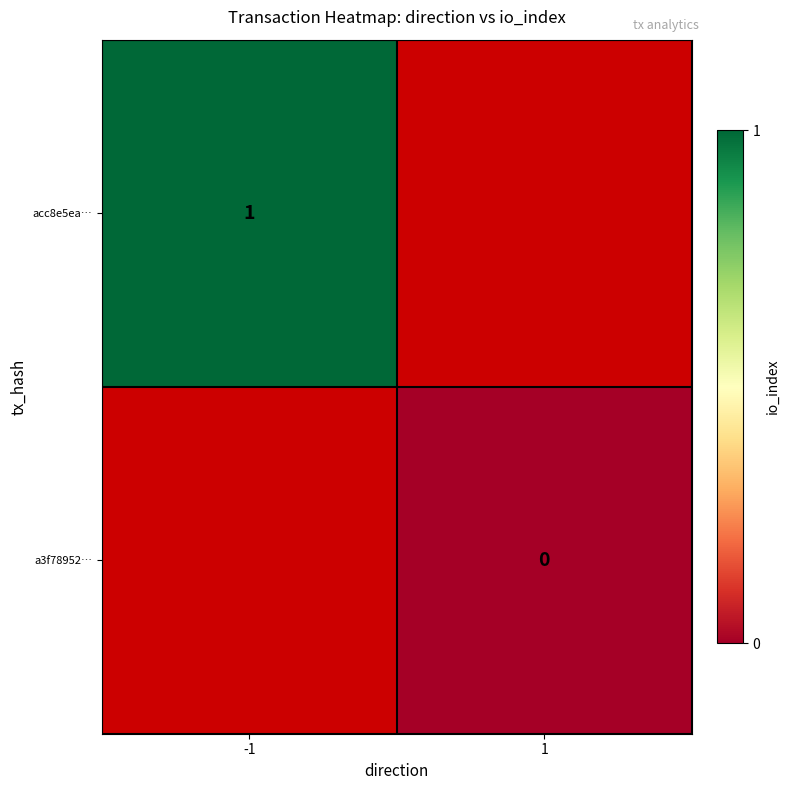

True or false: acc8e5ea… has a value of 1 at -1.

True